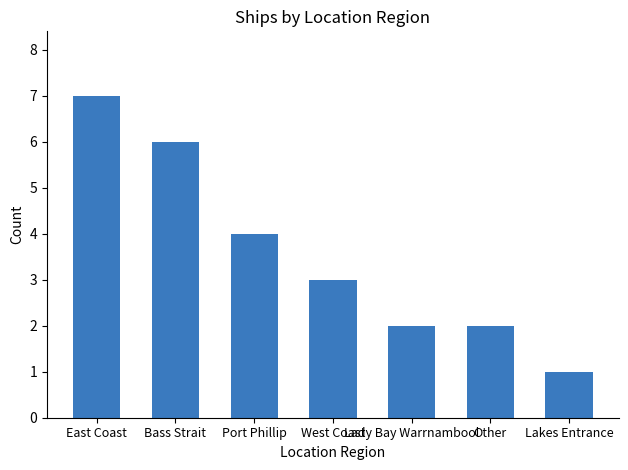

The value at Other is 3. True or false?

False